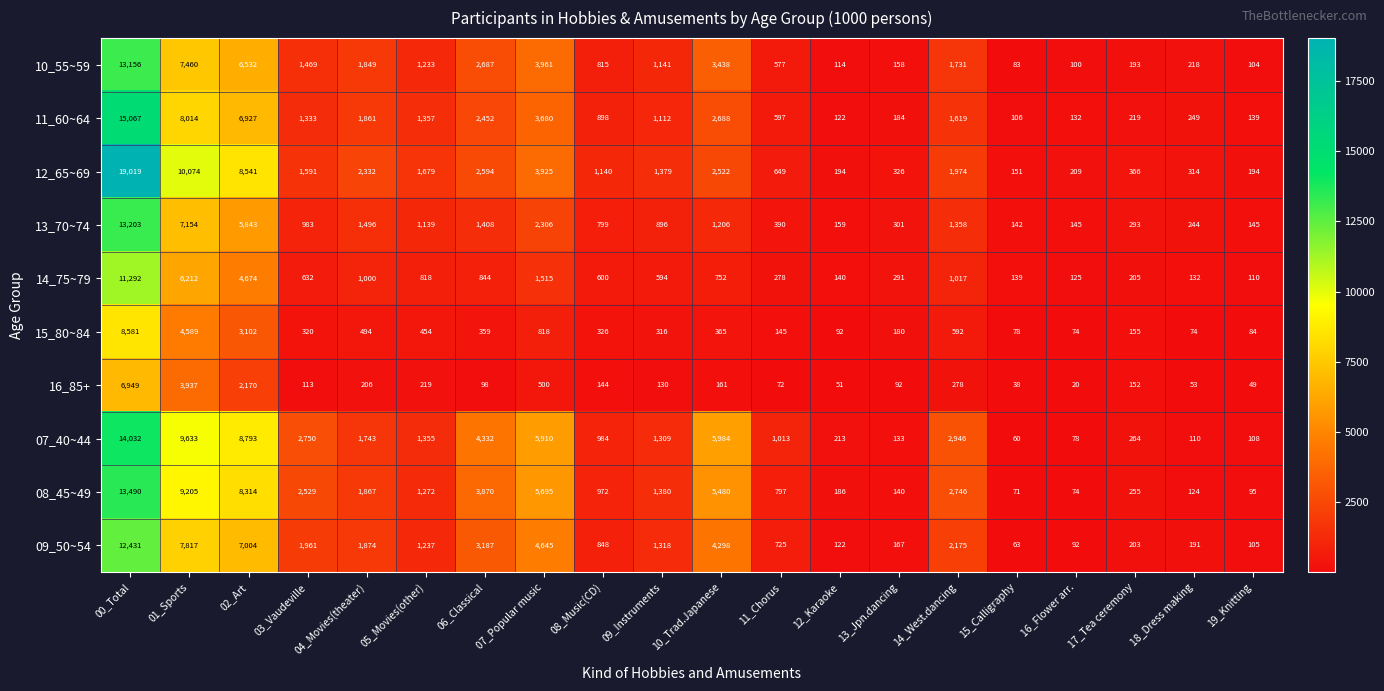

True or false: 16_85+ has a value of 183 at 09_Instruments.

False